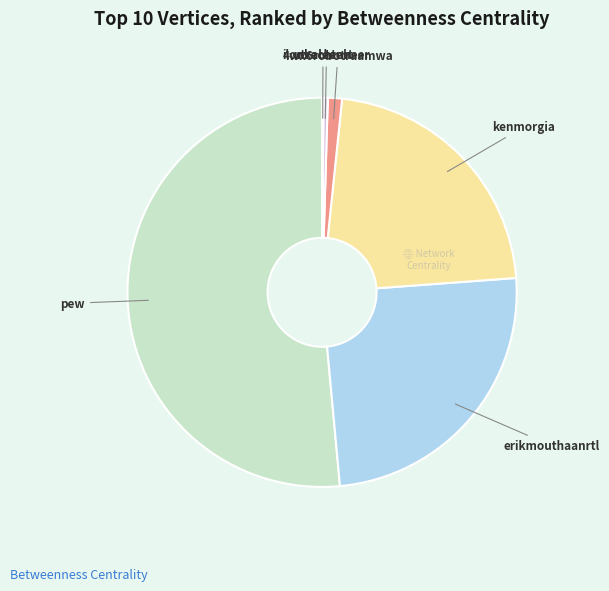

What is the largest slice in the pie chart?

pew